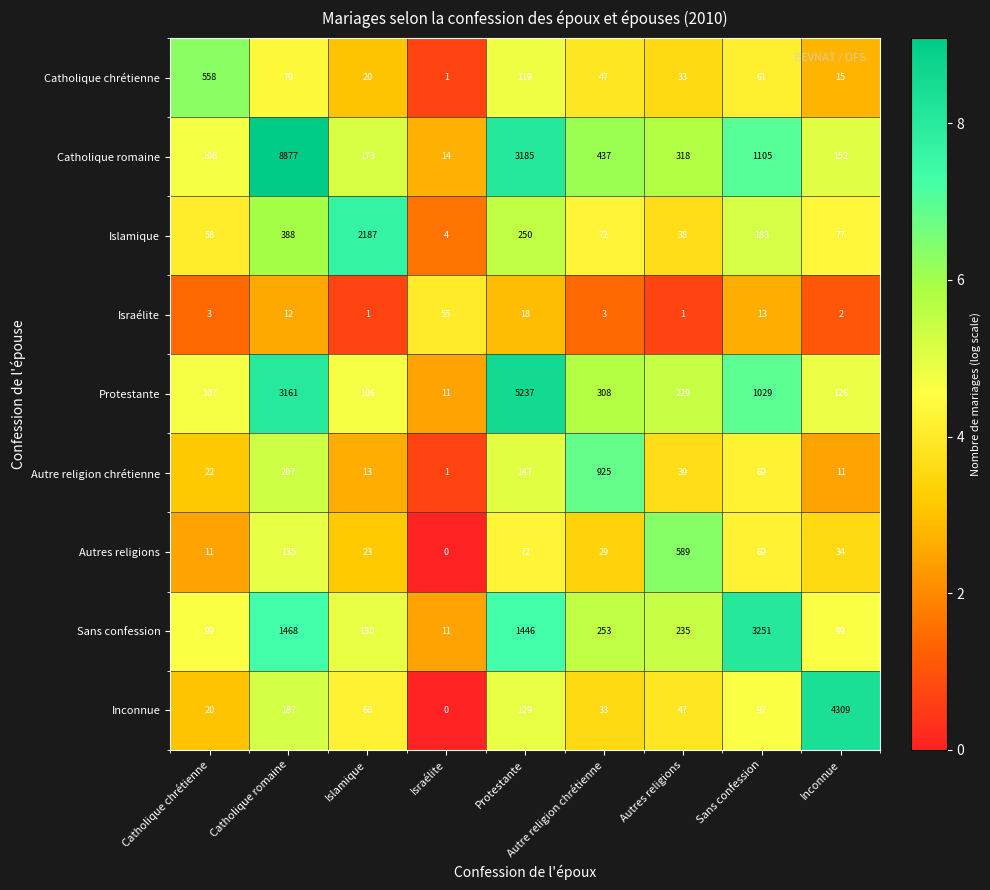

Which category has the highest value across all series?

Catholique romaine